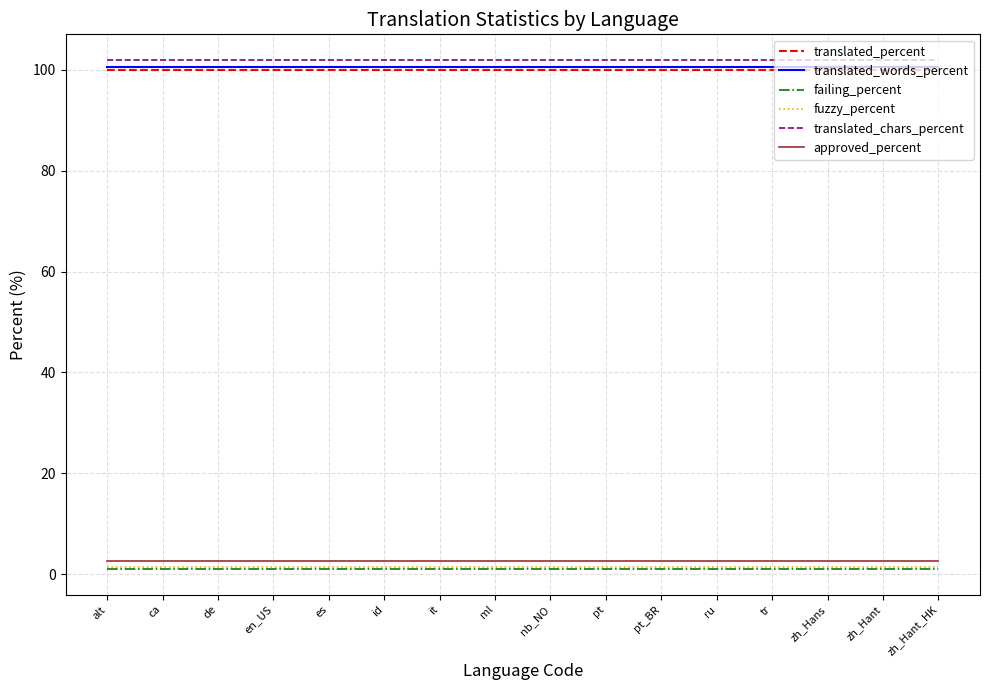

Does the chart have visible grid lines?

Yes